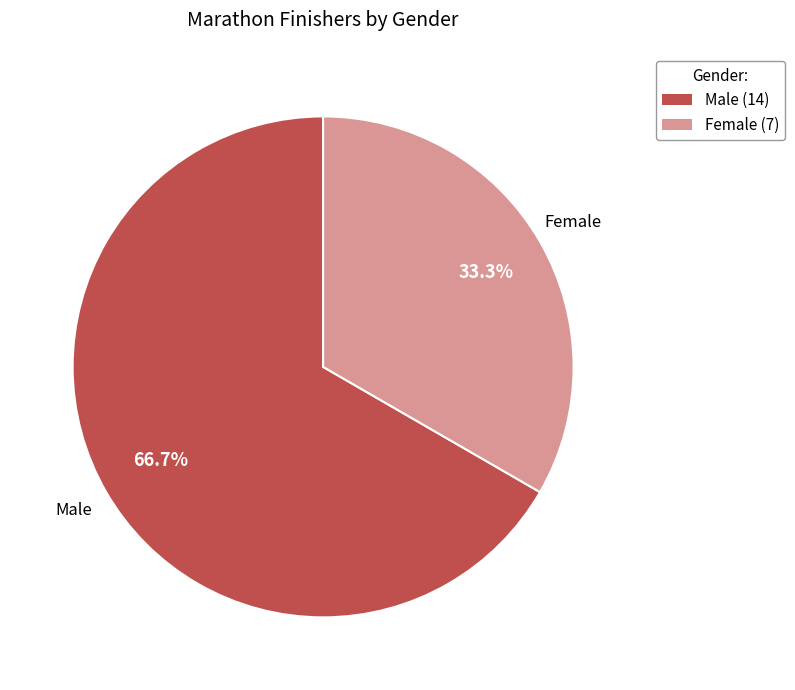

What percentage is the Female slice, to the nearest percent?

33%